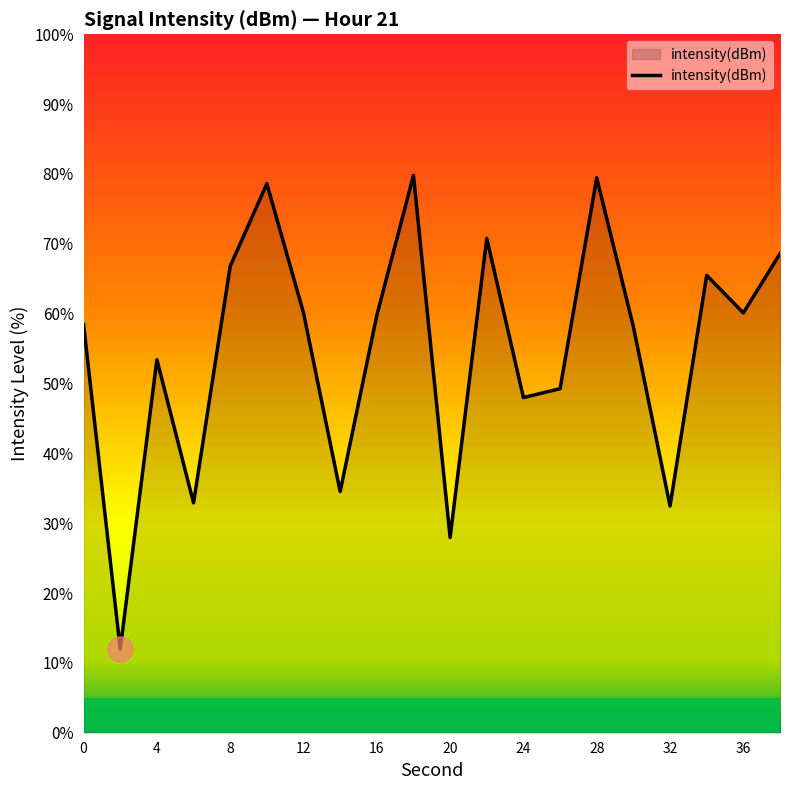

What is the greatest value displayed?

79.8